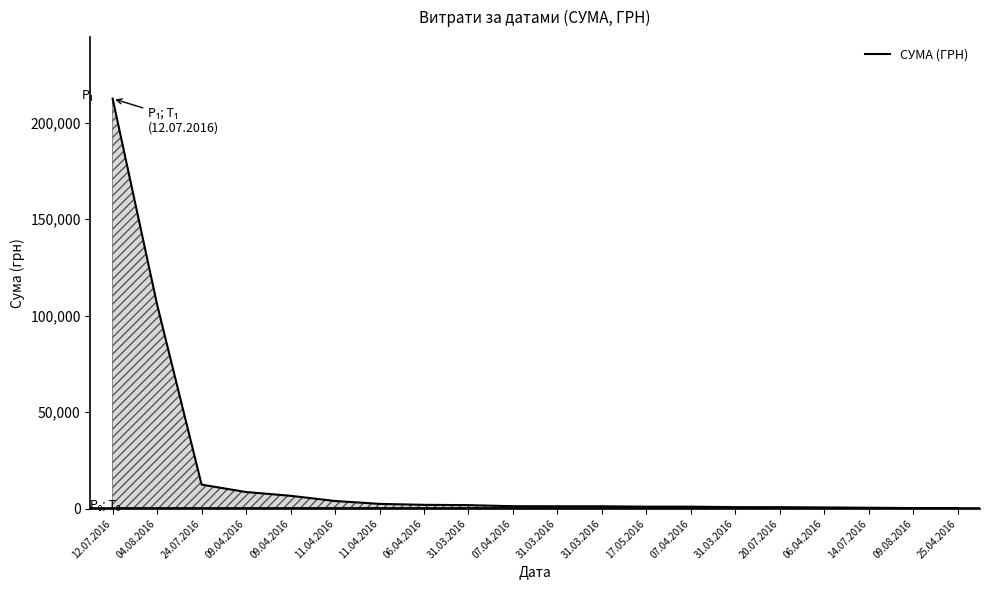

Does the chart display data point markers on the line(s)?

No